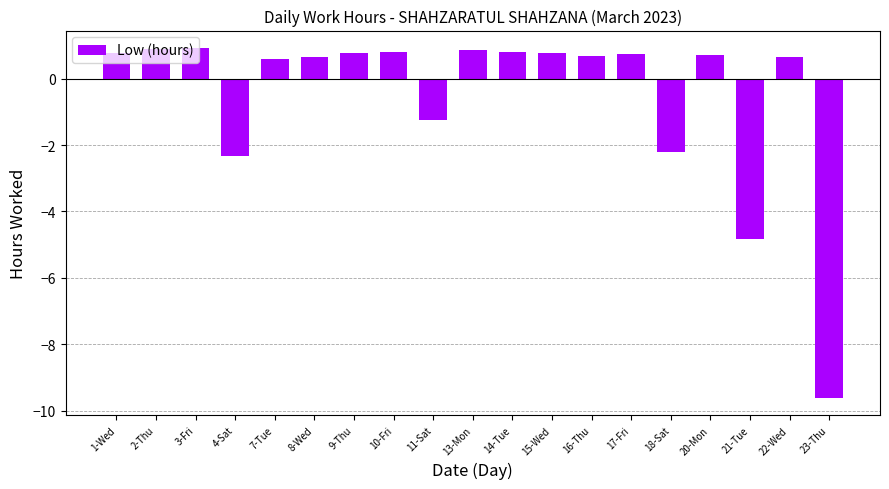

What is the change in value from 4-Sat to 7-Tue?

+2.9